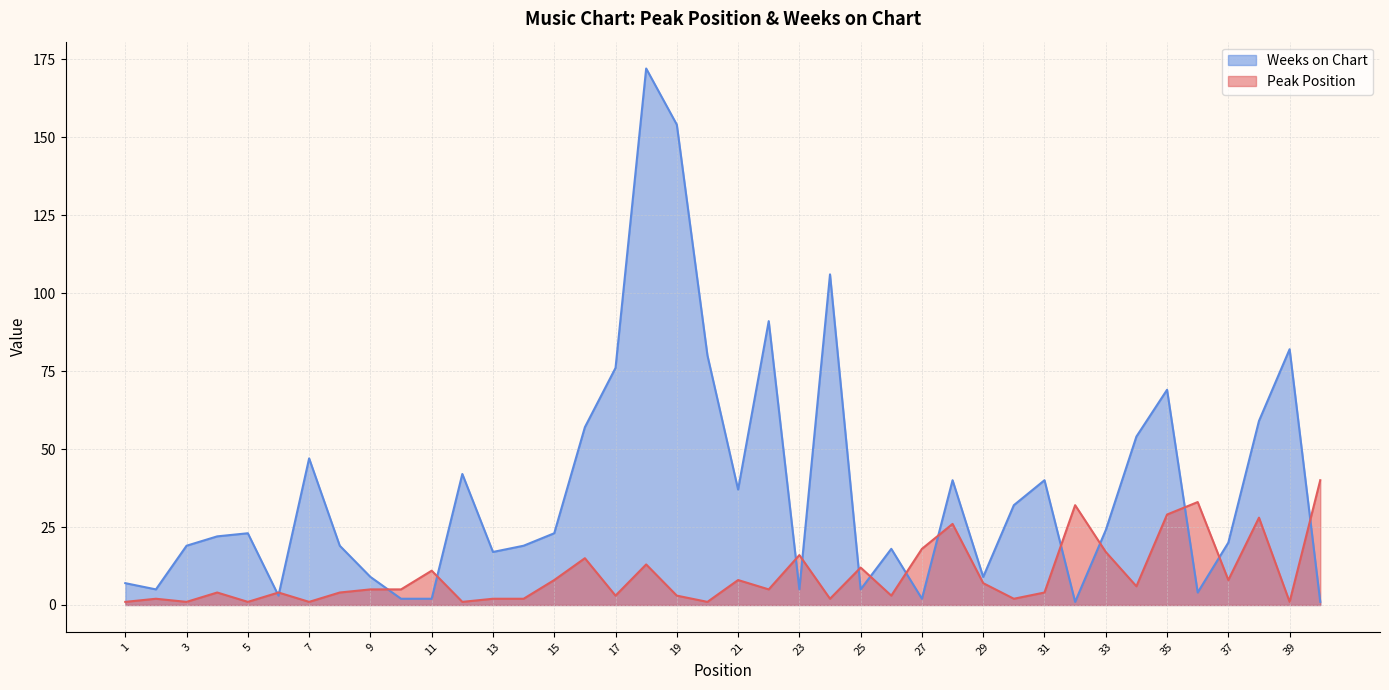

What is the value of the Weeks on Chart point at the 22nd from the left?

91